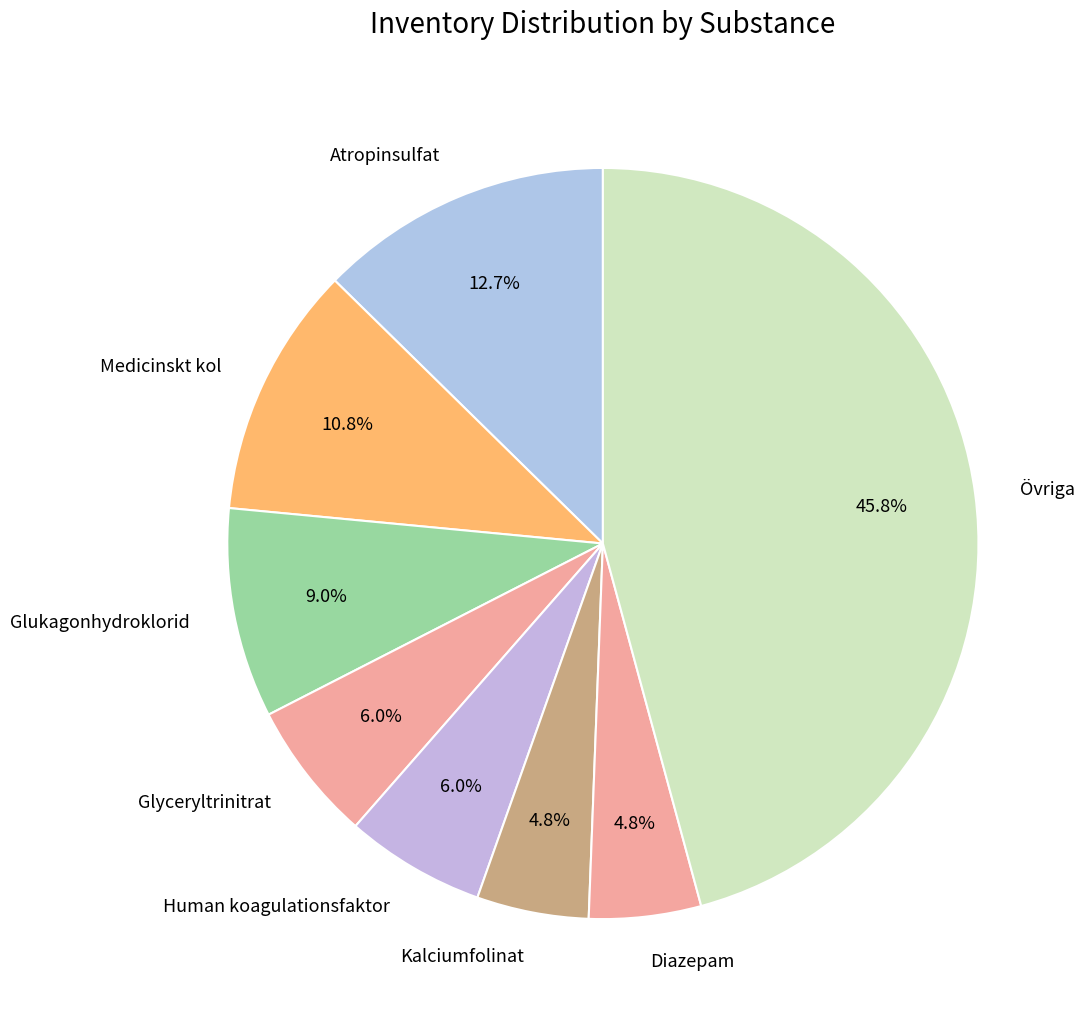

Do Atropinsulfat and Diazepam together represent more than half of the pie?

No